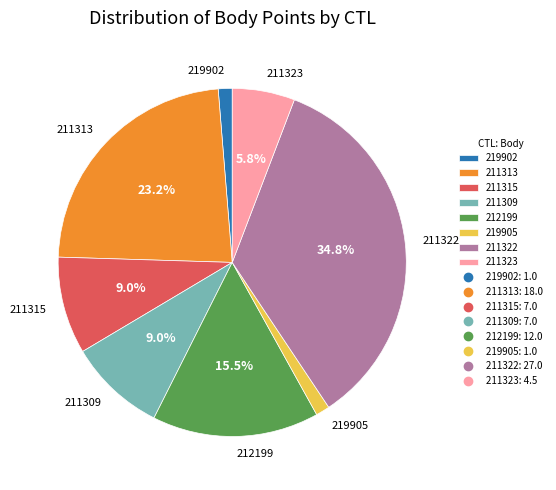

Between 211323 and 211322, which is larger?

211322